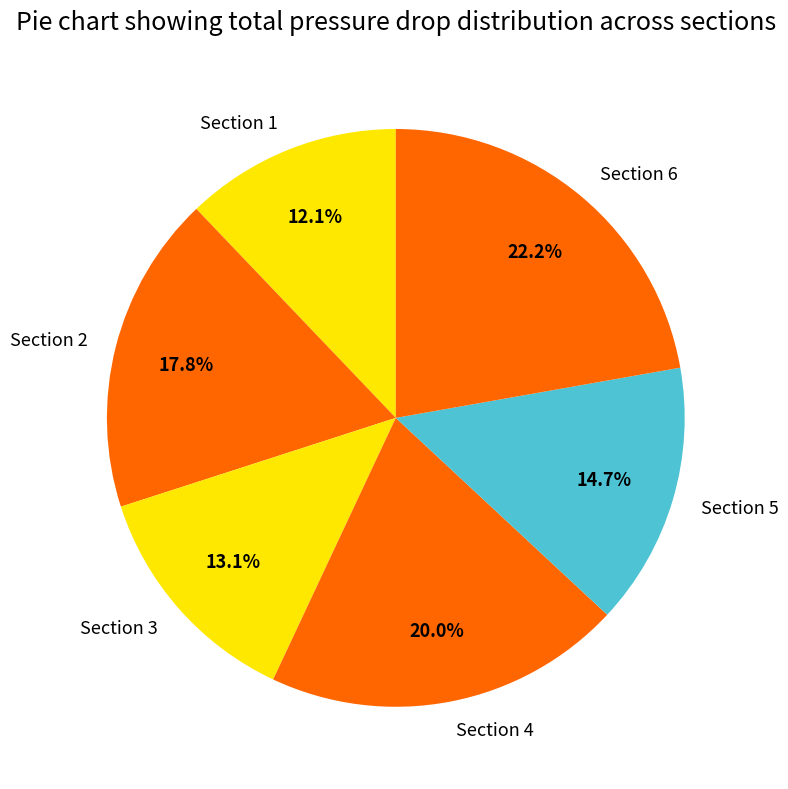

Which slice is the smallest?

Section 1